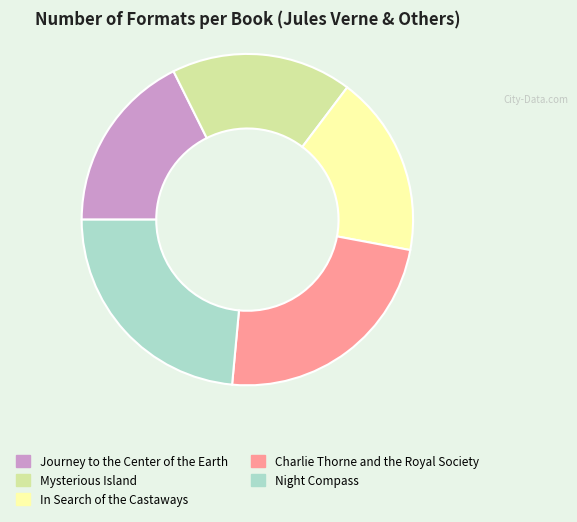

Is the sum of Mysterious Island and Journey to the Center of the Earth greater than half?

No